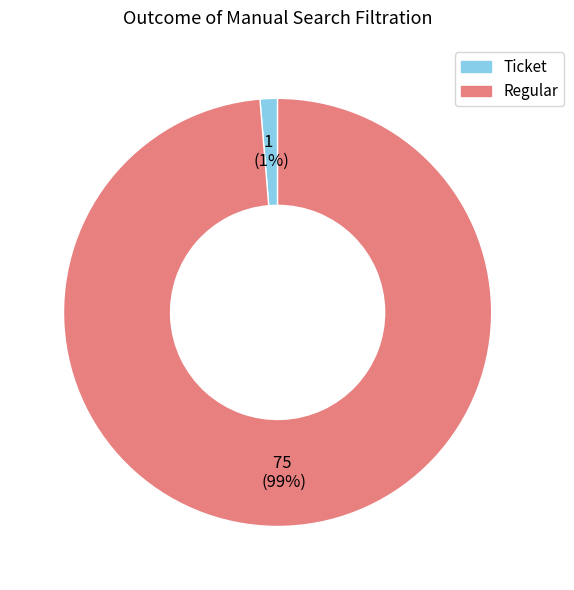

How many segments does this pie chart have?

2